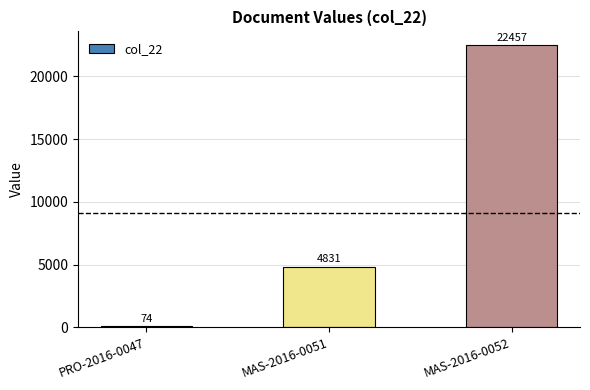

Rank the categories by value from highest to lowest.

MAS-2016-0052, MAS-2016-0051, PRO-2016-0047